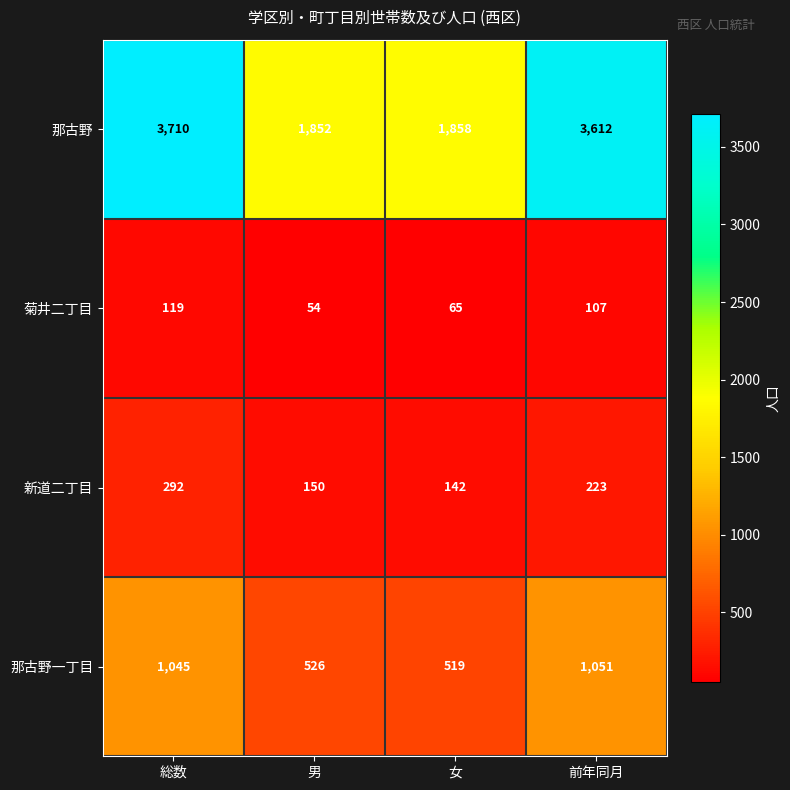

Reading left to right, what are all the values shown in this chart?

那古野: 総数=3710	男=1852	女=1858	前年同月=3612
菊井二丁目: 総数=119	男=54	女=65	前年同月=107
新道二丁目: 総数=292	男=150	女=142	前年同月=223
那古野一丁目: 総数=1045	男=526	女=519	前年同月=1051